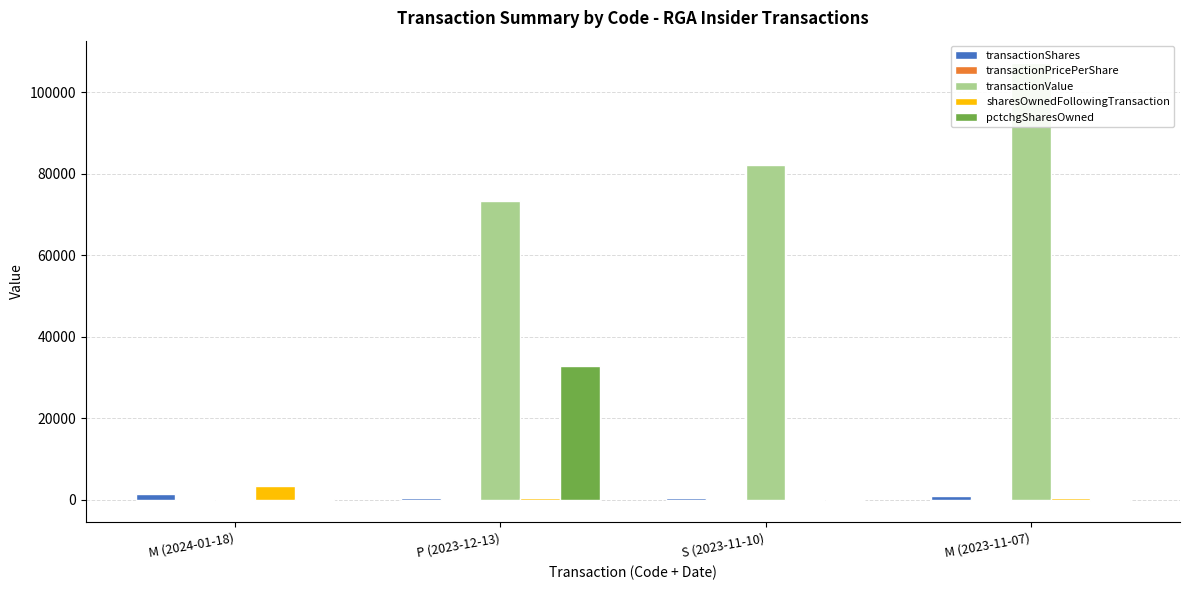

Between P (2023-12-13) and M (2024-01-18), which is larger?

M (2024-01-18)